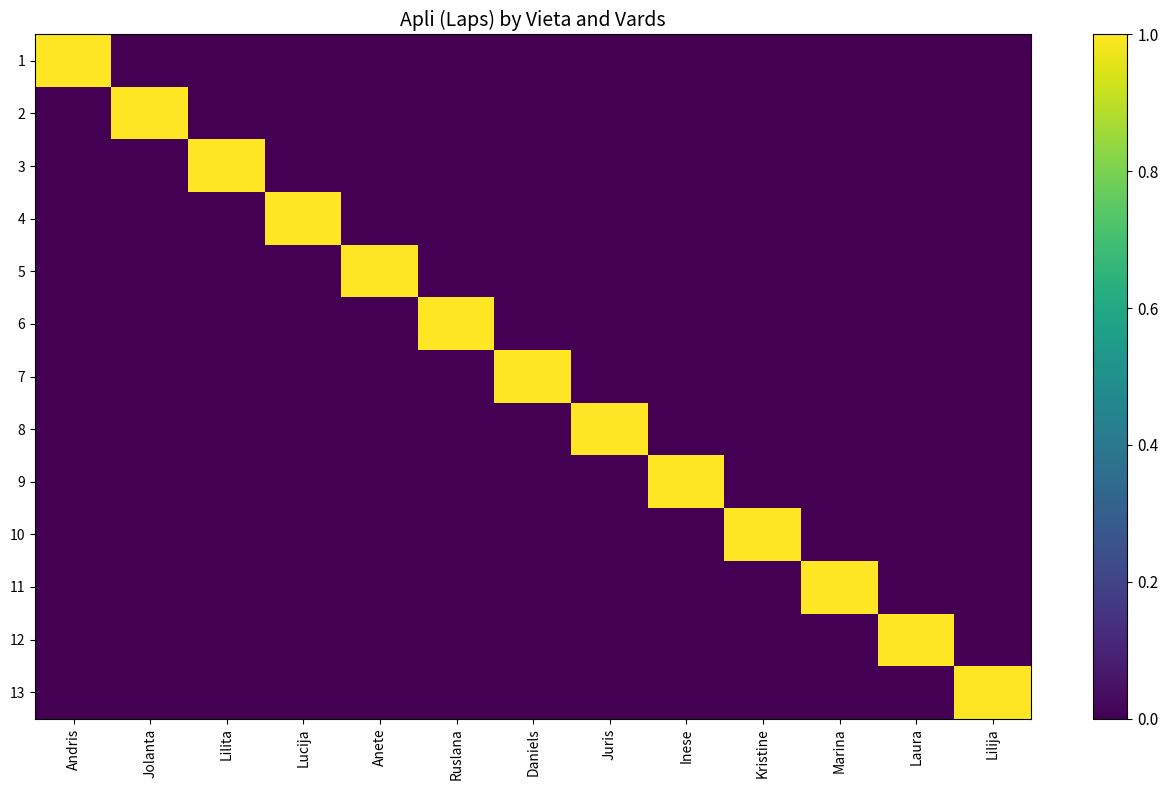

Which category has the lowest value across all series?

Jolanta